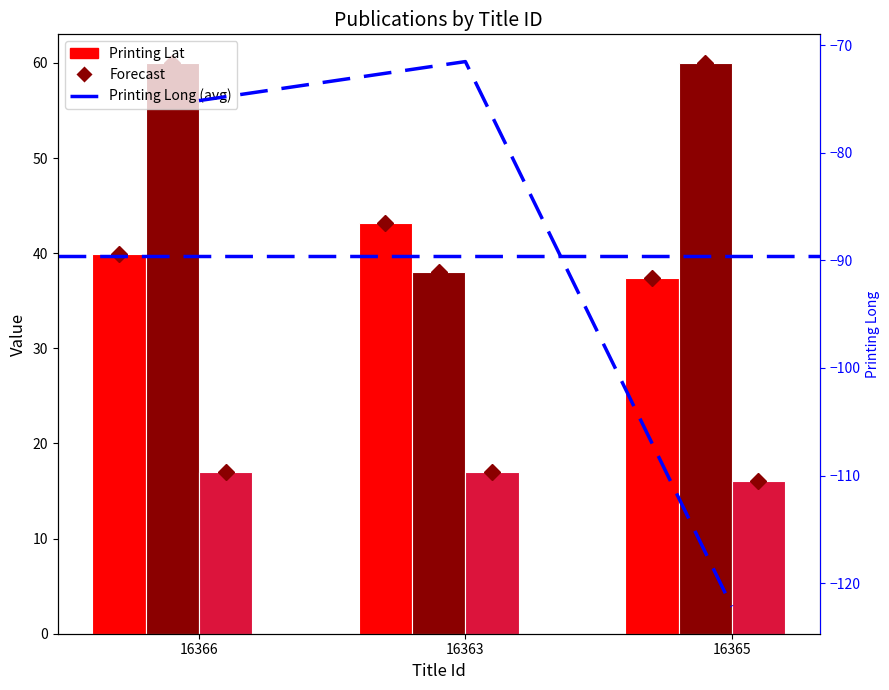

Where is Average increase (%) nearest to the value -96?

16366